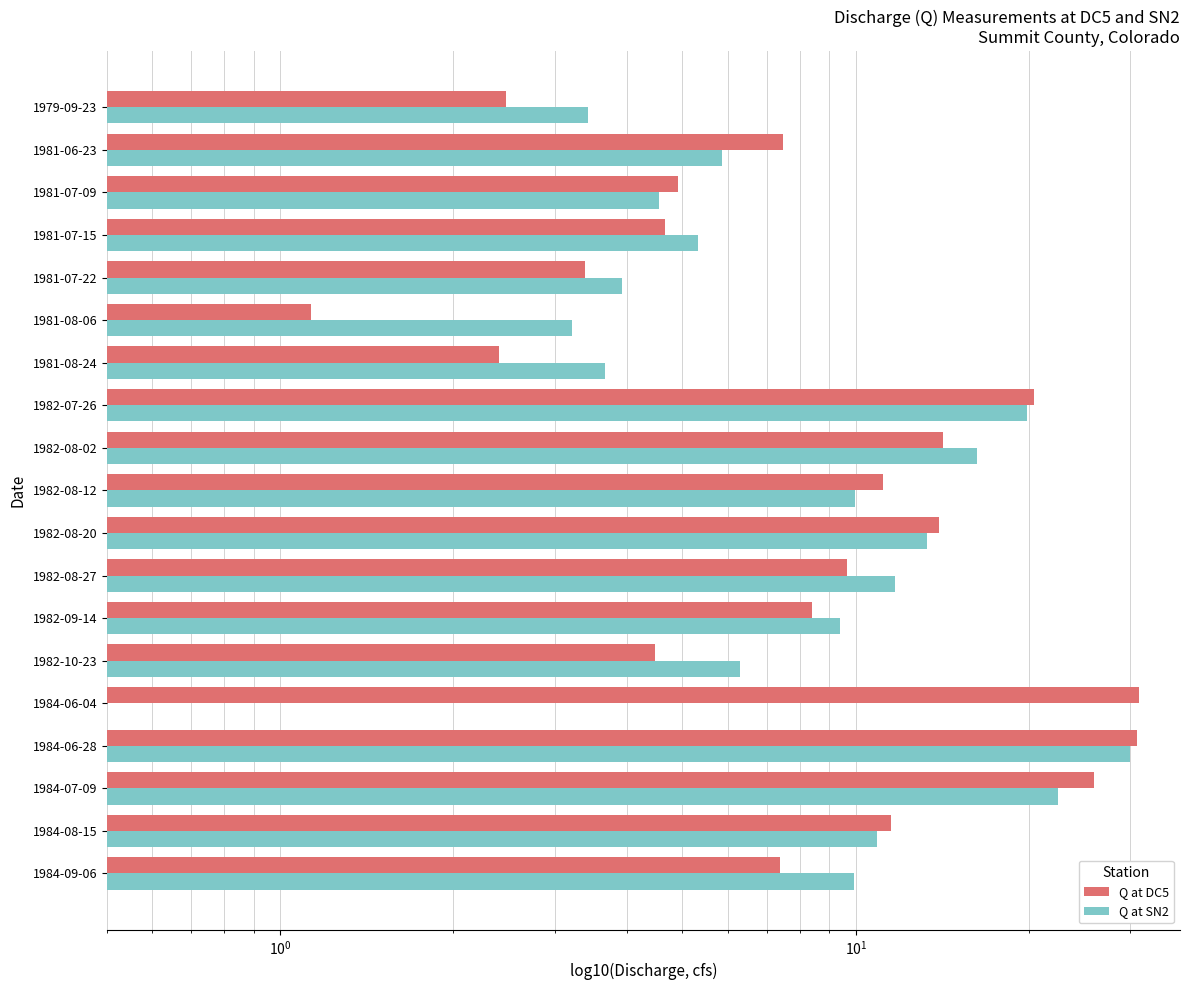

Reading left to right, extract all data points from this chart.

Q at DC5: 2.5	7.5	4.9	4.7	3.4	1.1	2.4	20.4	14.2	11.2	13.9	9.6	8.4	4.5	31.0	30.8	26.0	11.5	7.4
Q at SN2: 3.4	5.9	4.6	5.3	3.9	3.2	3.7	19.9	16.2	10.0	13.3	11.7	9.4	6.3	0.0	30.0	22.5	10.9	9.9